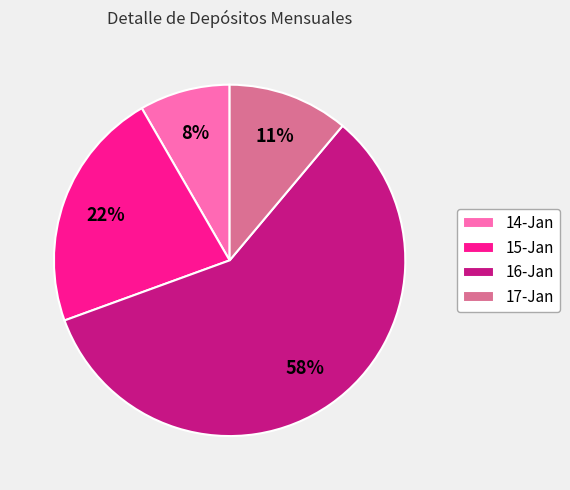

Which slice is the largest?

16-Jan